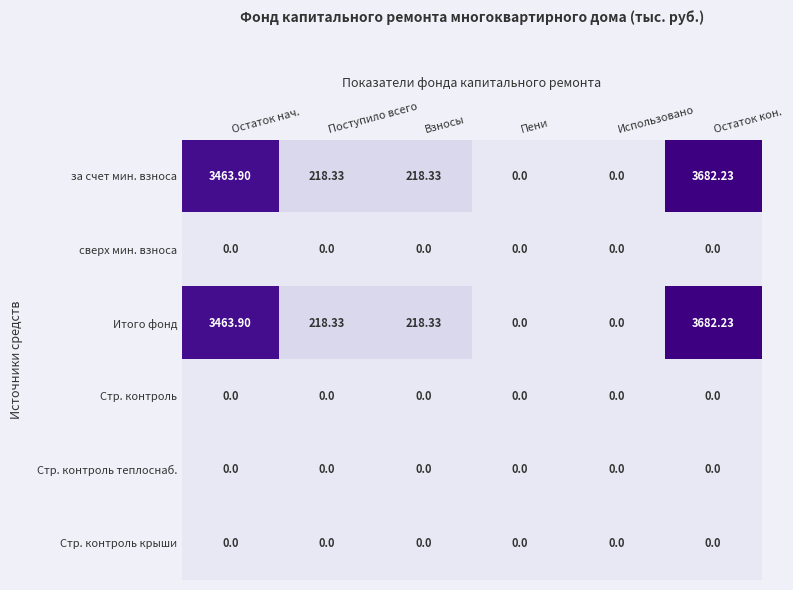

At which category is the sum across all series the highest?

Остаток кон.